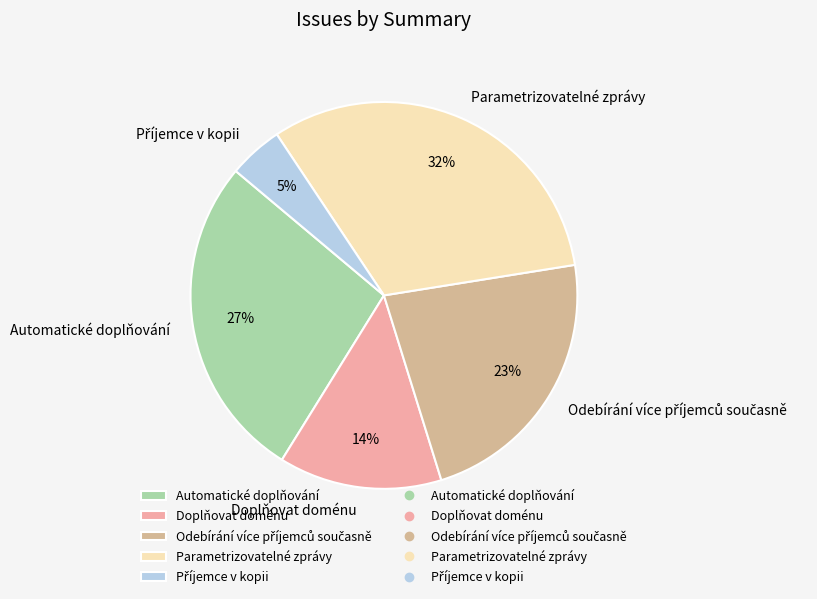

Which has a higher value, Parametrizovatelné zprávy or Automatické doplňování?

Parametrizovatelné zprávy